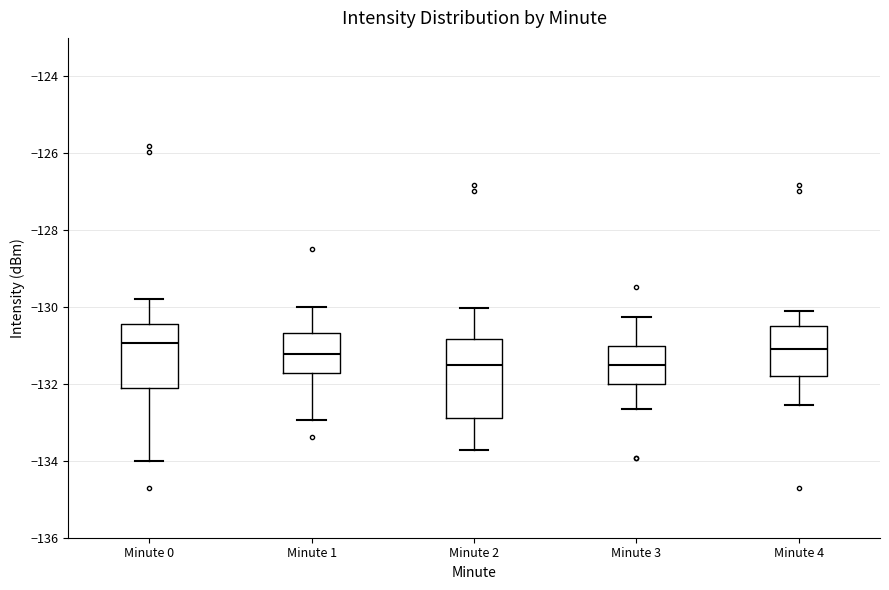

Where does the lower whisker of the box for Minute 0 end on the y-axis? The values are not printed on the chart, so give them approximately, as read against the axis.

-134.0